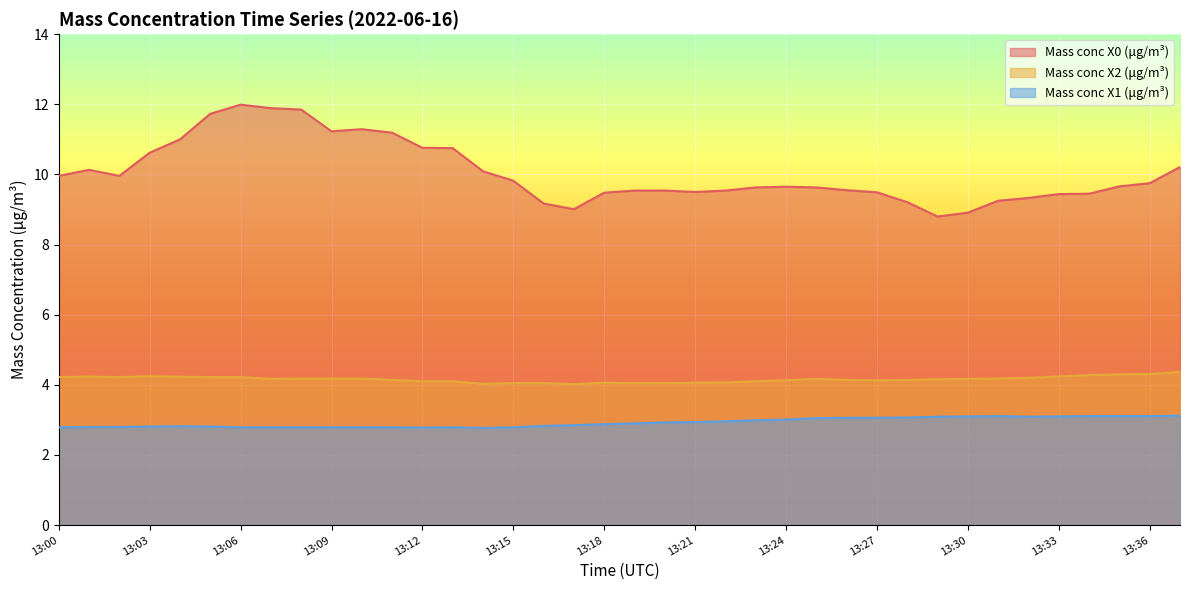

True or false: Mass conc X1 (μg/m³) has more than 2 points higher than both neighbors.

True